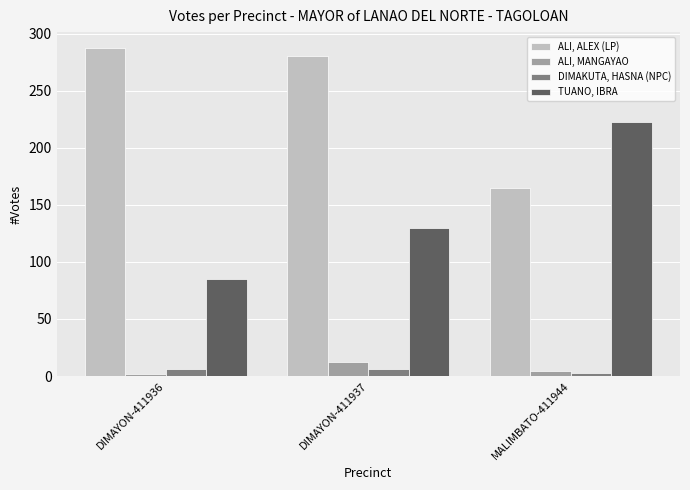

Rank the series by their maximum value, from highest to lowest.

ALI, ALEX (LP), TUANO, IBRA, ALI, MANGAYAO, DIMAKUTA, HASNA (NPC)